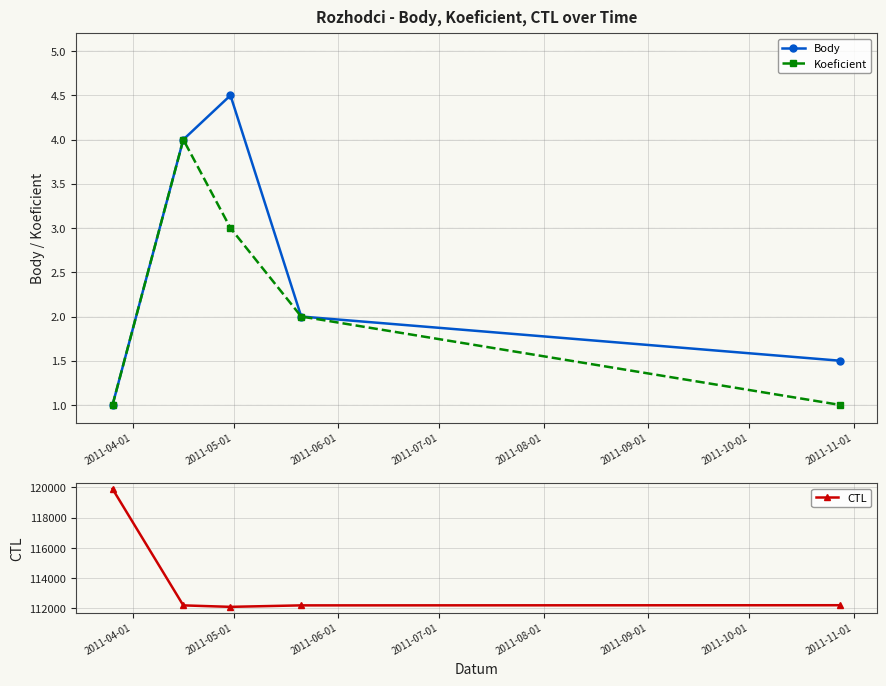

What is the lowest value of the CTL series?

112104